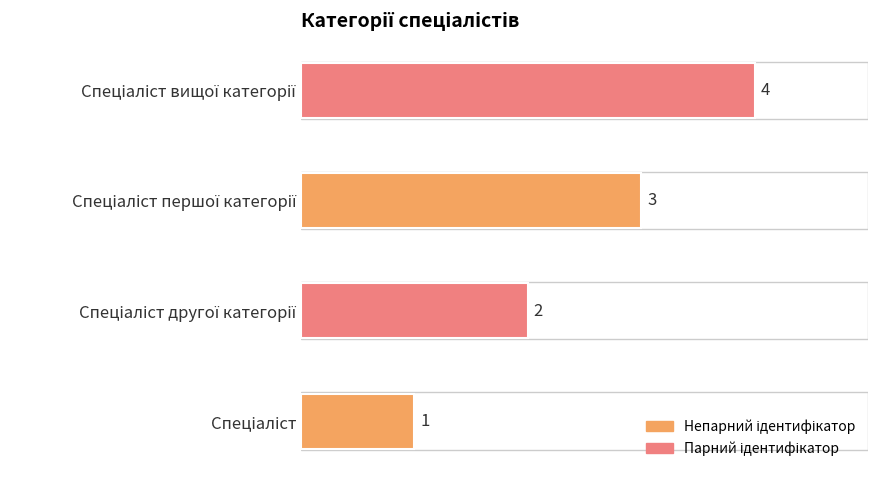

What is the maximum value shown in the chart?

4